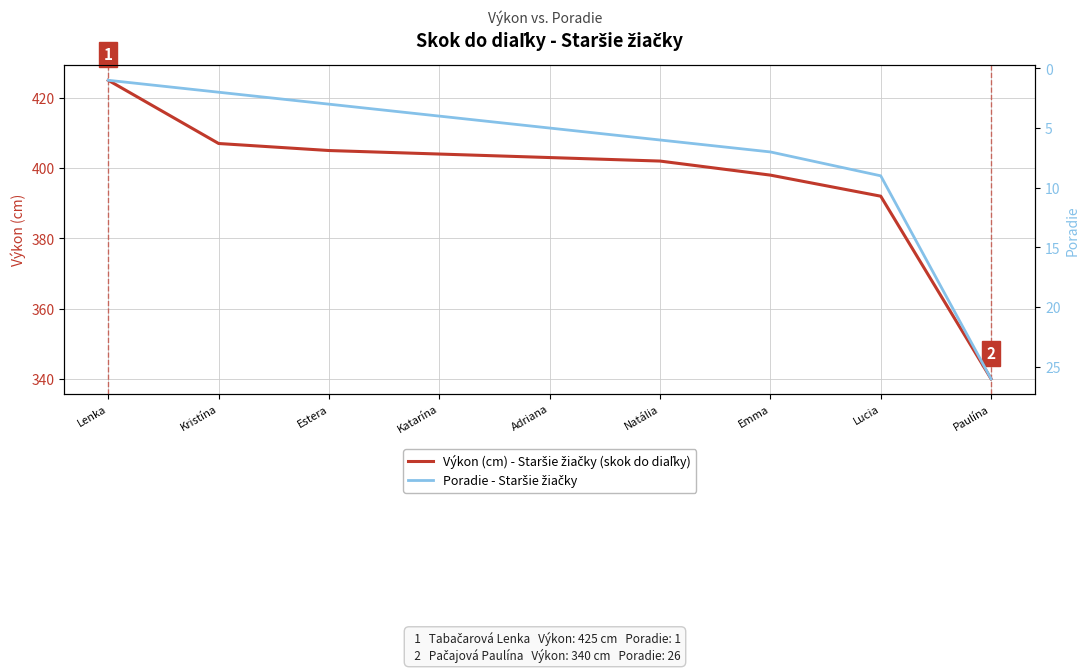

What is the difference between the maximum and minimum values in the Poradie - Staršie žiačky series?

25